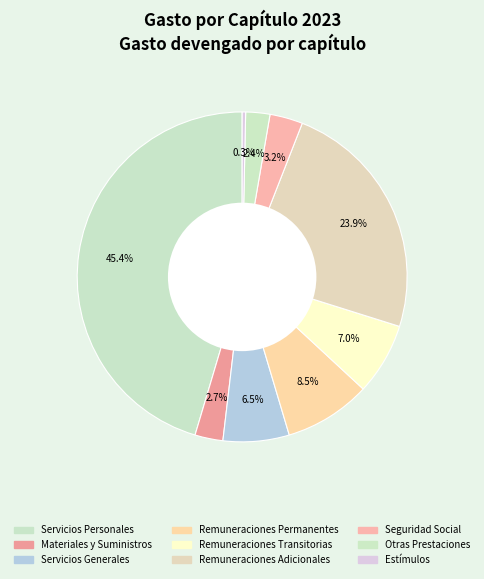

Is there any slice that represents more than half of the pie?

No